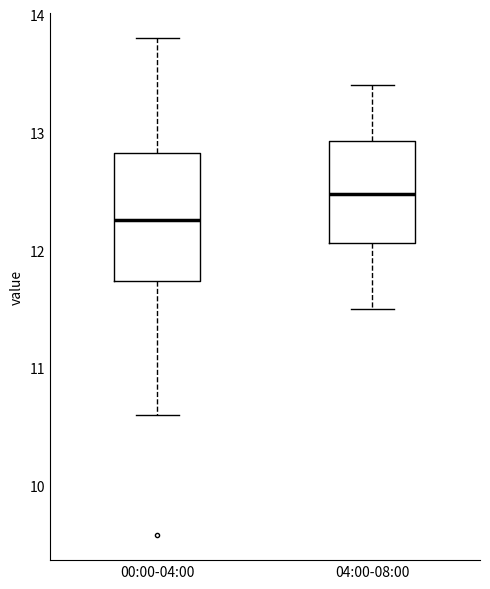

Which box has the lowest median line?

00:00-04:00